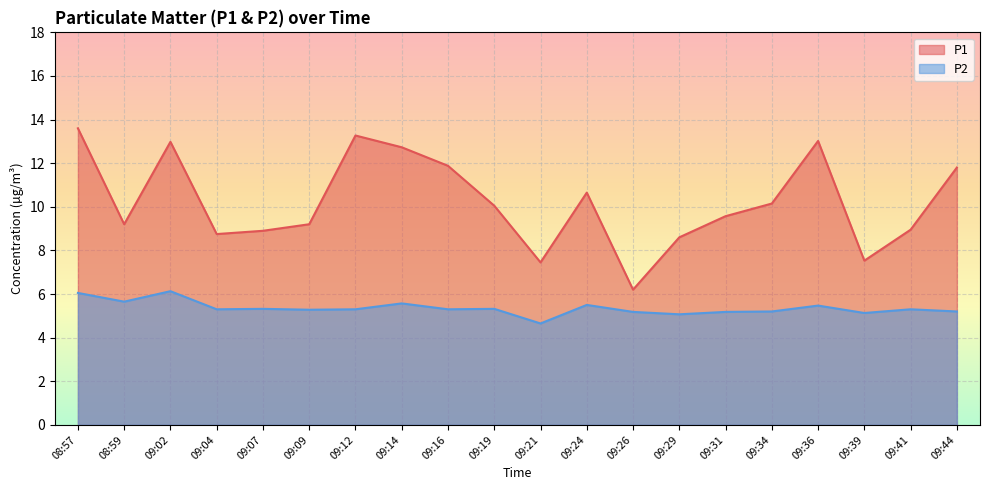

True or false: P1 and P2 intersect in this chart.

False